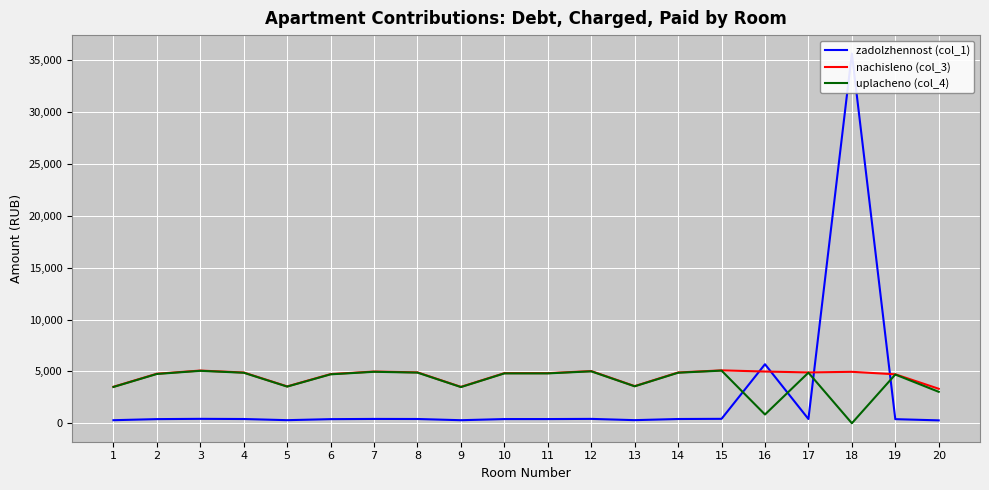

What is the value of the nachisleno (col_3) point at the 13th from the left?

3580.4